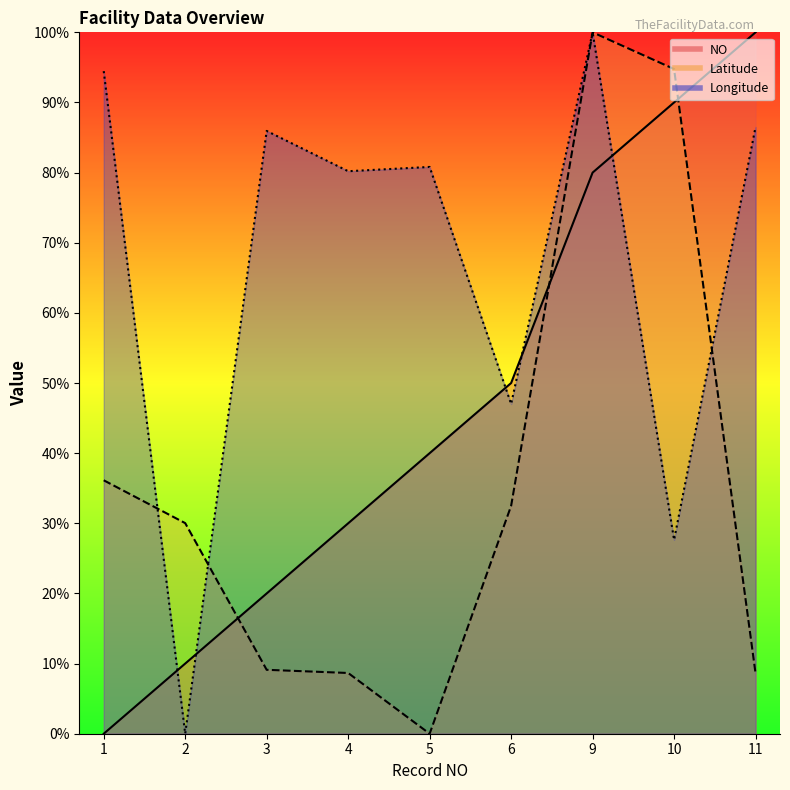

List the series in order of their peak value, highest first.

NO, Latitude, Longitude